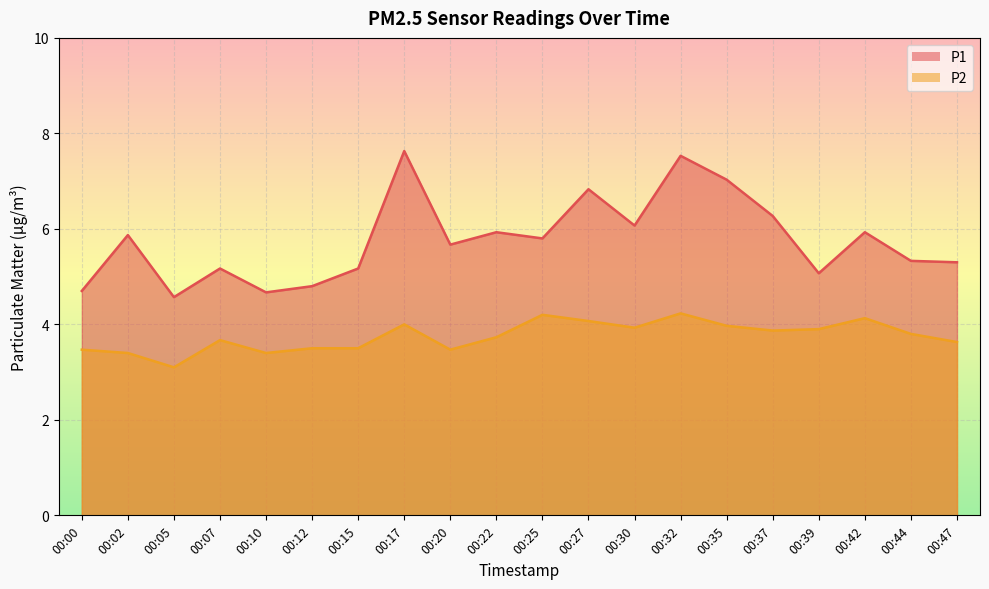

Which series has the largest range (max minus min)?

P1